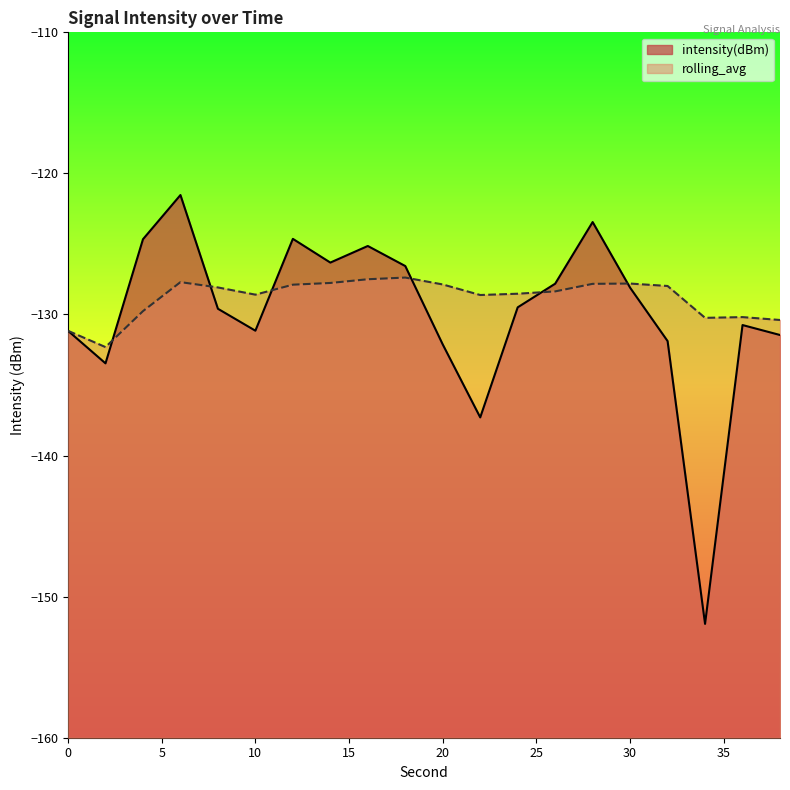

Which series has the widest spread of values?

intensity(dBm)